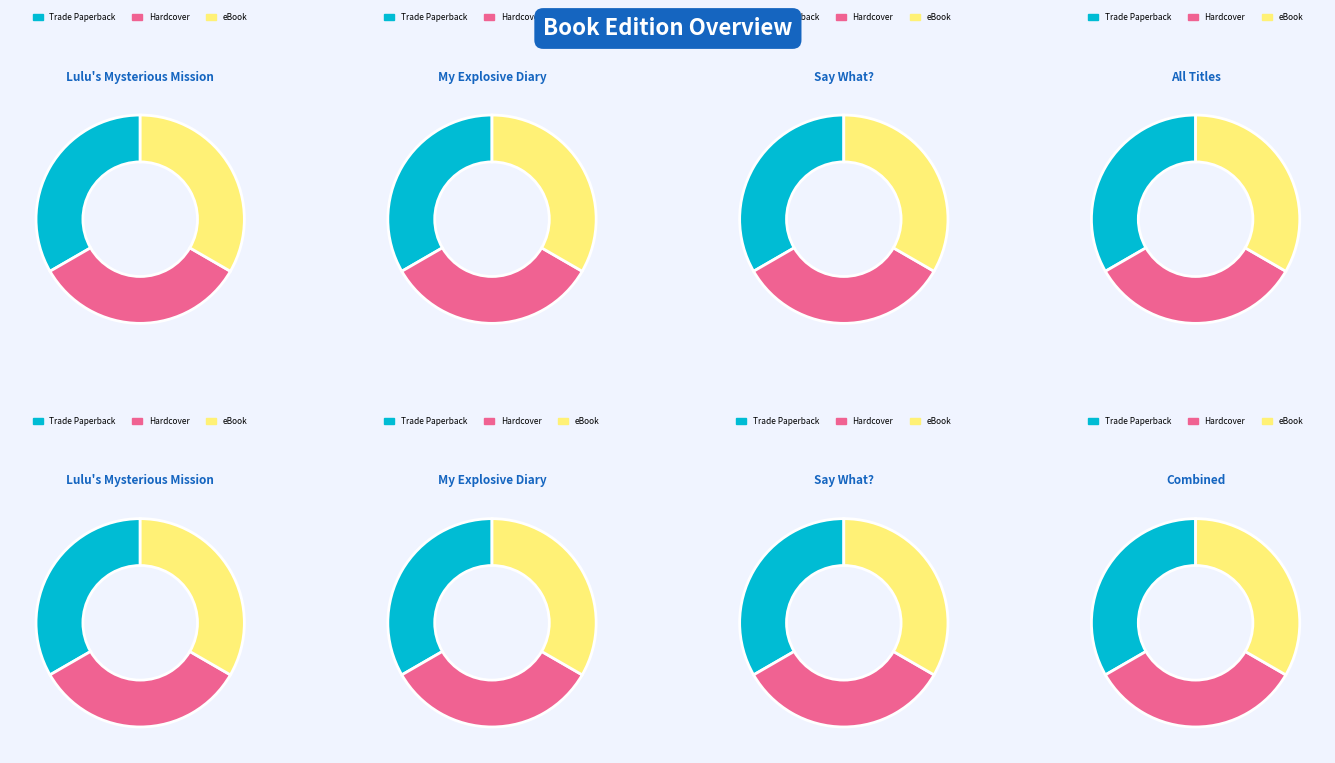

Combined, what portion of the pie is Lulu's Mysterious Mission and My Explosive Diary?

50.0%